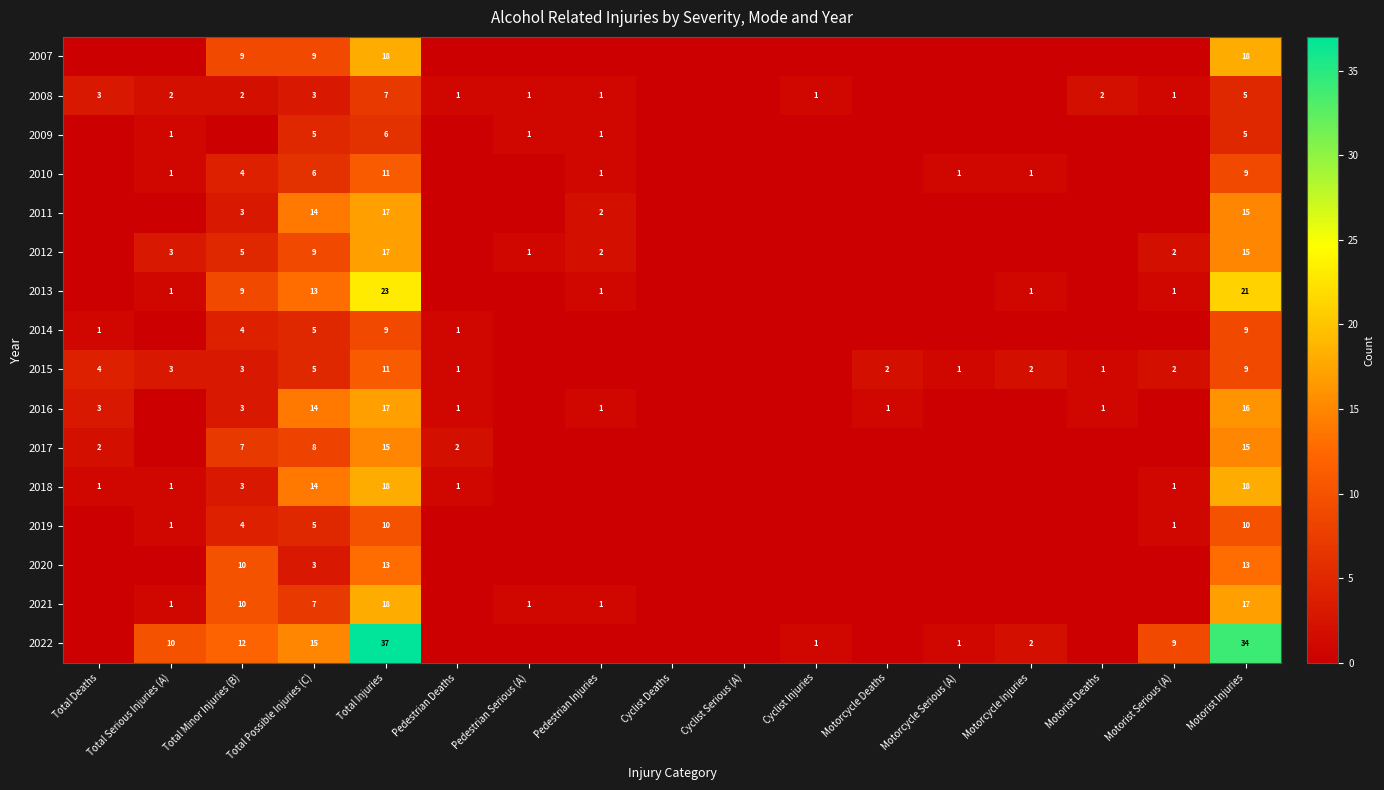

At how many categories does at least one series exceed 26?

2